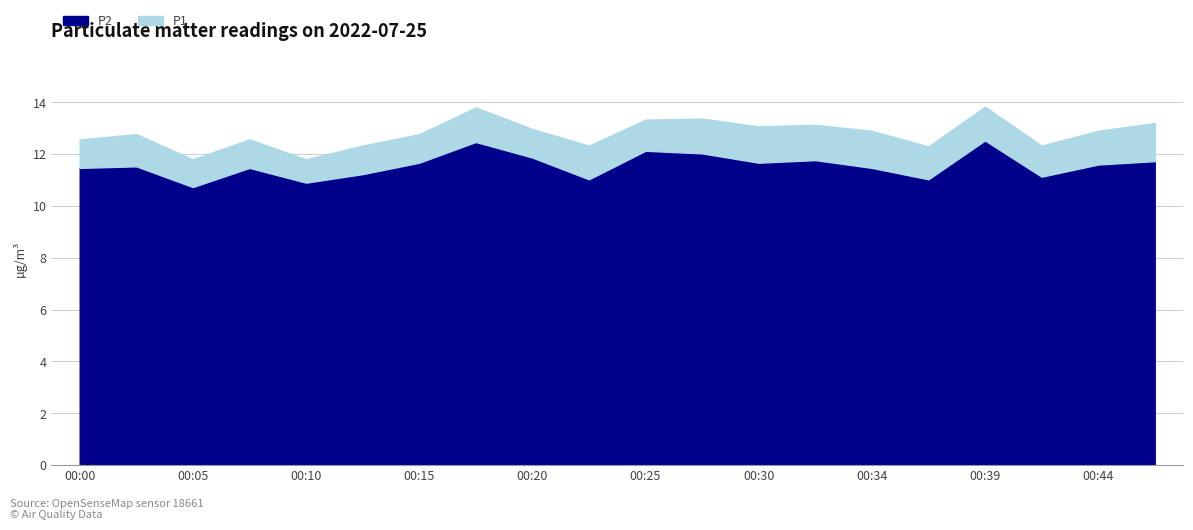

Reading left to right, list all the values displayed in this chart.

P1: 12.6	12.8	11.8	12.6	11.8	12.3	12.8	13.8	13.0	12.3	13.3	13.4	13.1	13.1	12.9	12.3	13.8	12.3	12.9	13.2
P2: 11.5	11.5	10.7	11.5	10.9	11.2	11.7	12.5	11.9	11.0	12.1	12.0	11.7	11.8	11.5	11.0	12.5	11.1	11.6	11.7